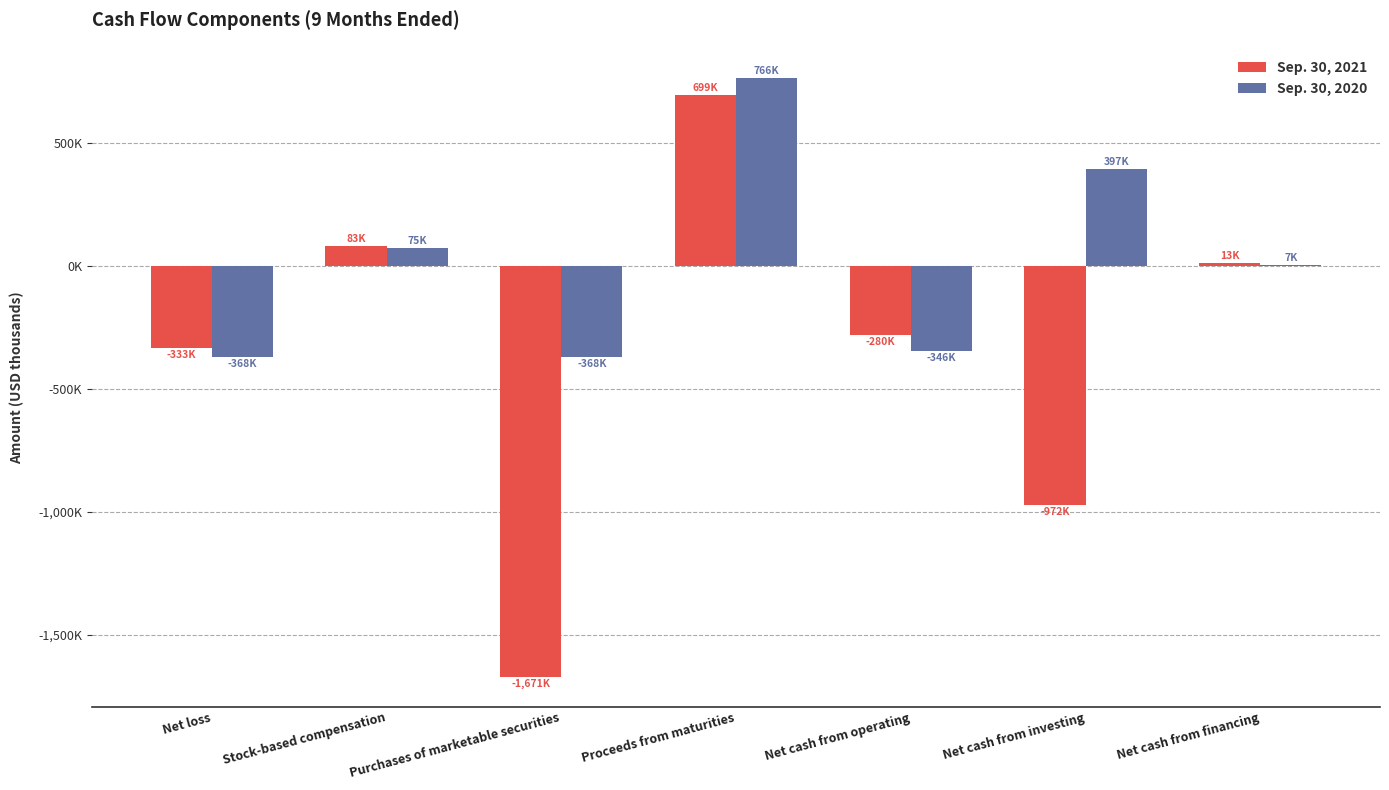

Reading left to right, list all the values displayed in this chart.

Sep. 30, 2021: -333180	83981	-1671399	699212	-280681	-972187	13504
Sep. 30, 2020: -368822	75250	-368829	766339	-346691	397165	7091